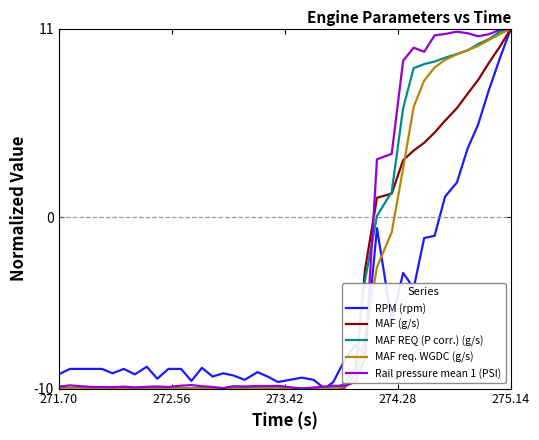

What is the greatest value displayed?

11.0